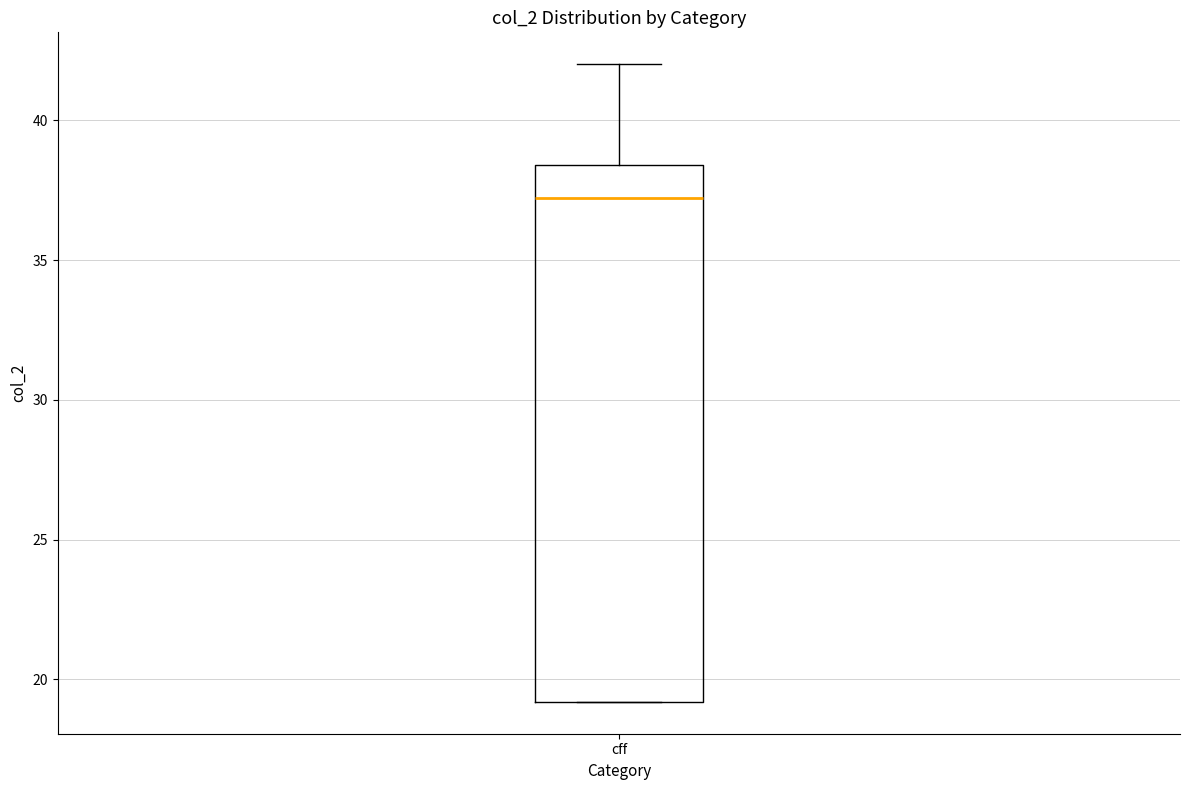

Transcribe this box plot: give where the median line is, the range the box spans, and where the two whiskers end, as read against the y-axis. The values are not printed on the chart, so give them approximately, as read against the axis.

median 37.0, box 19.0 to 38.5, whiskers 19.0 to 42.0